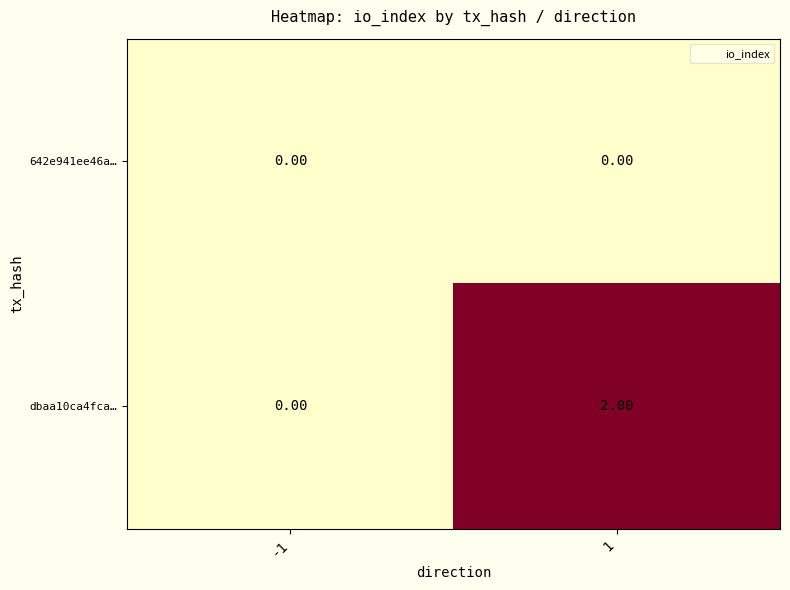

Rank the series at 1 from lowest to highest value.

642e941ee46a…, dbaa10ca4fca…